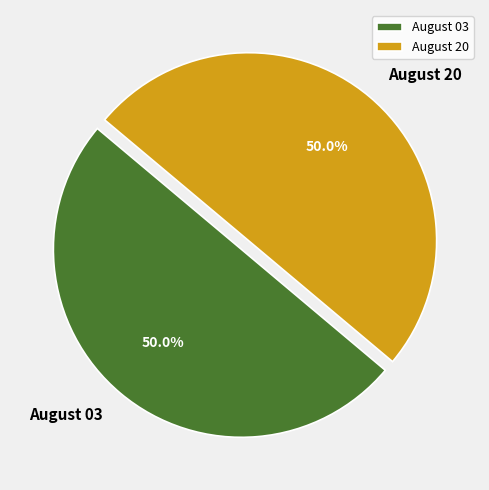

What percentage is the August 03 slice, to the nearest percent?

50%